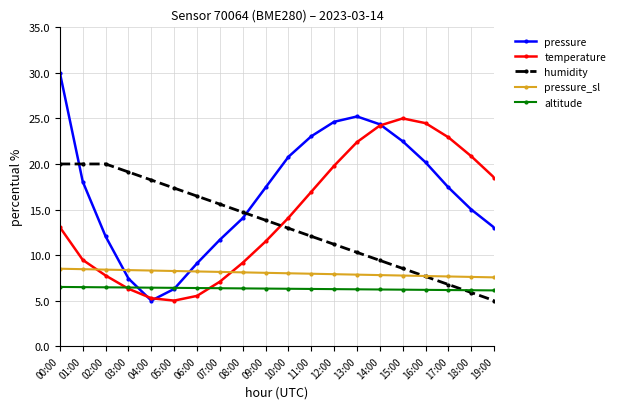

How many intersections are there between pressure and humidity?

2